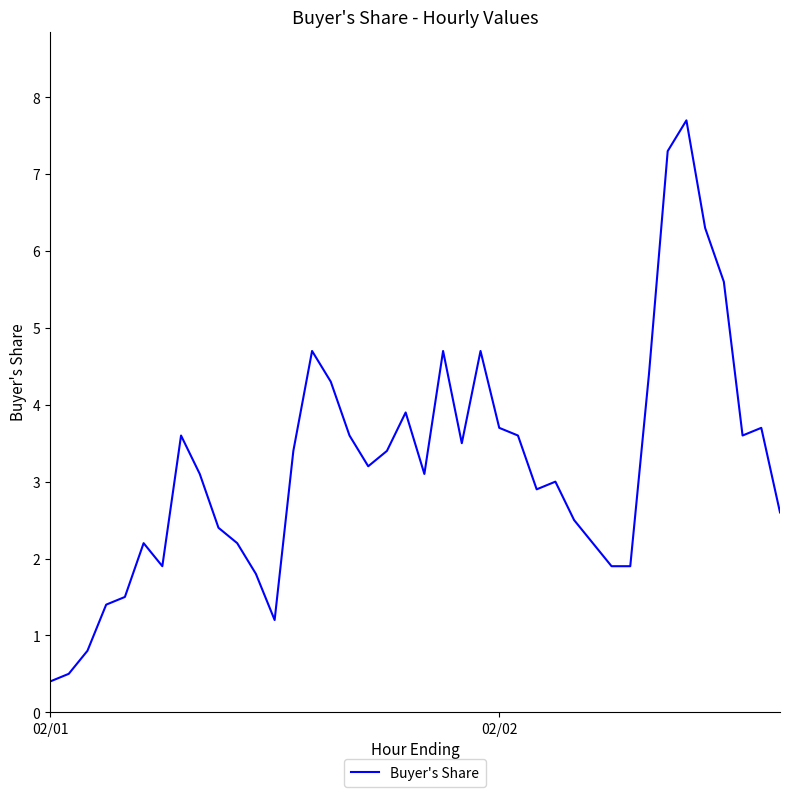

What is the difference between the maximum and minimum values?

7.3